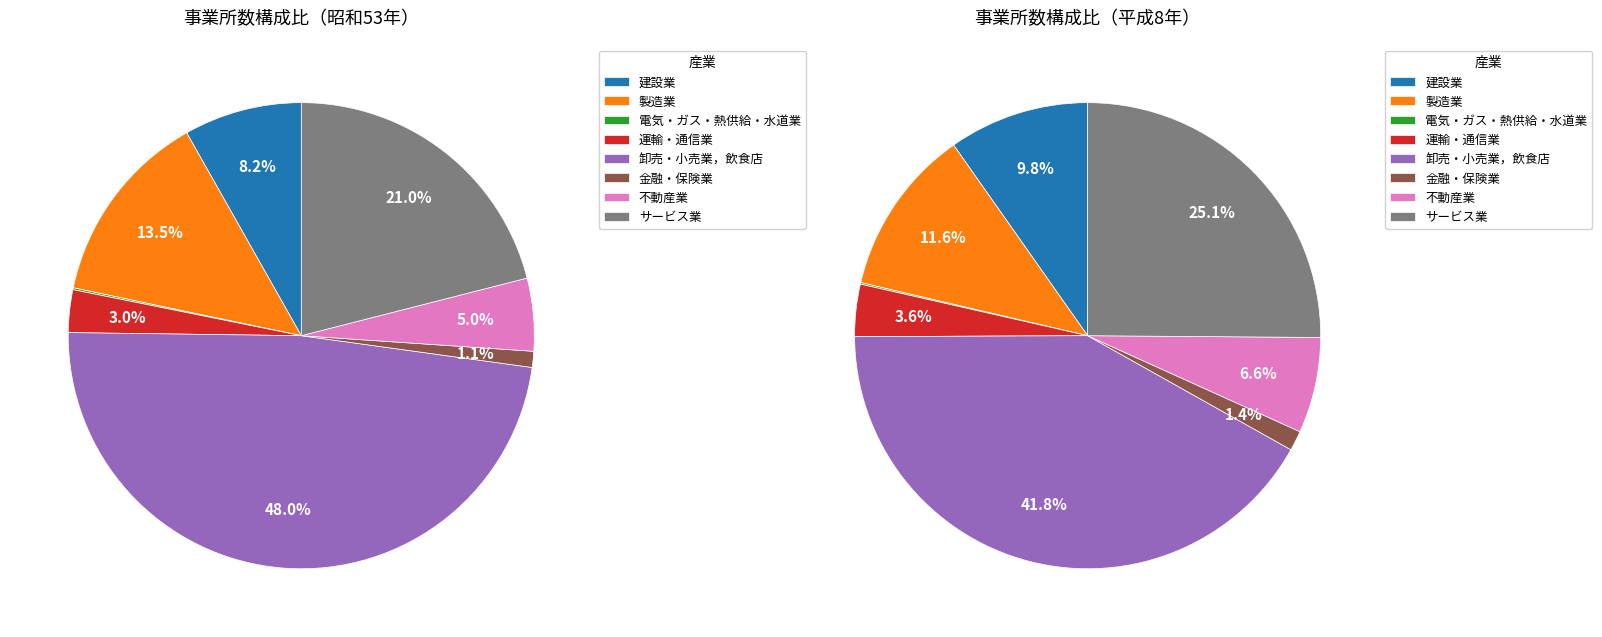

The 電気・ガス・熱供給・水道業 slice represents 1% of the pie. True or false?

False